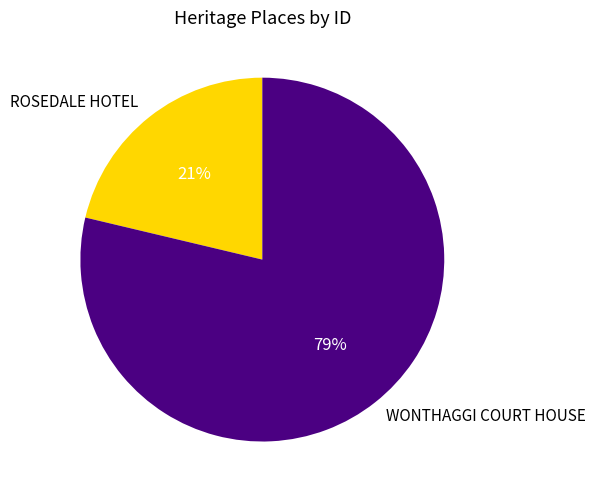

True or false: ROSEDALE HOTEL accounts for 32% of the total.

False